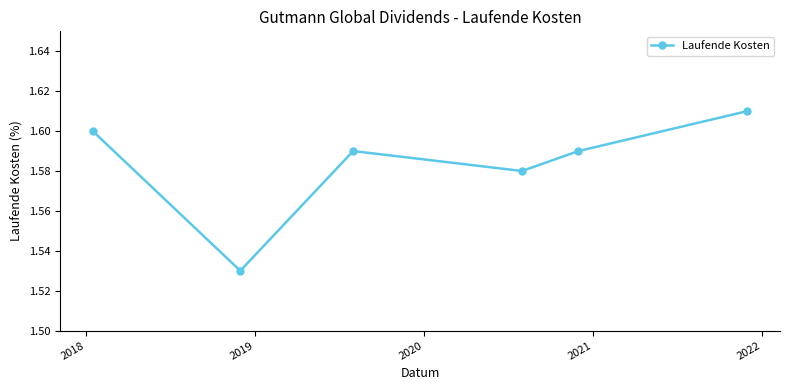

True or false: there are more than 0 points higher than both neighbors.

True